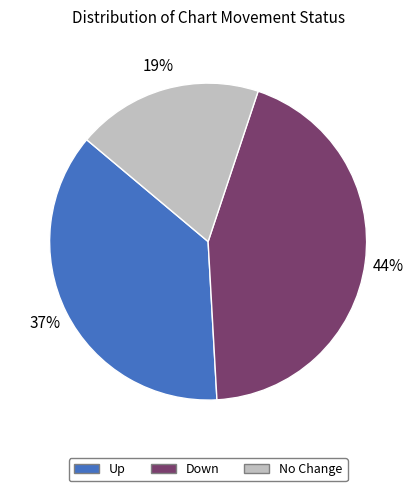

What percentage is the Up slice, to the nearest percent?

37%